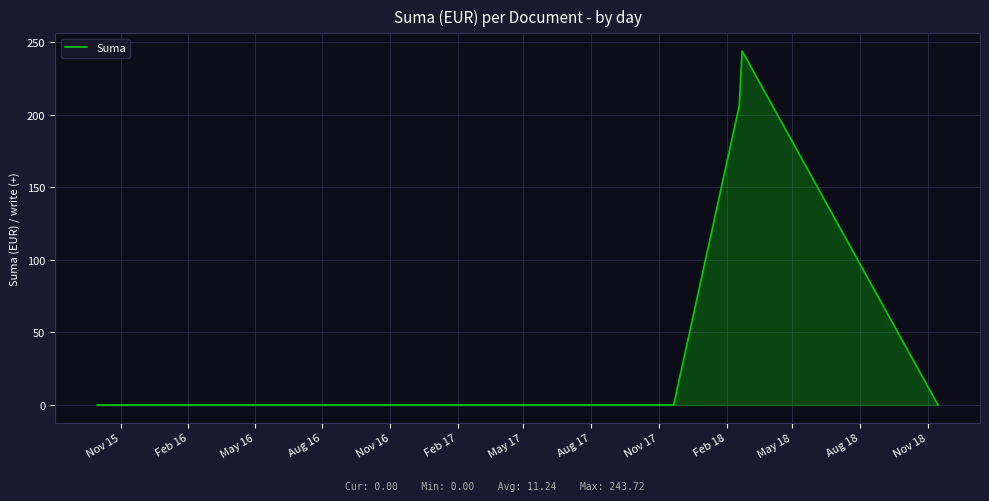

How many values are above zero?

2